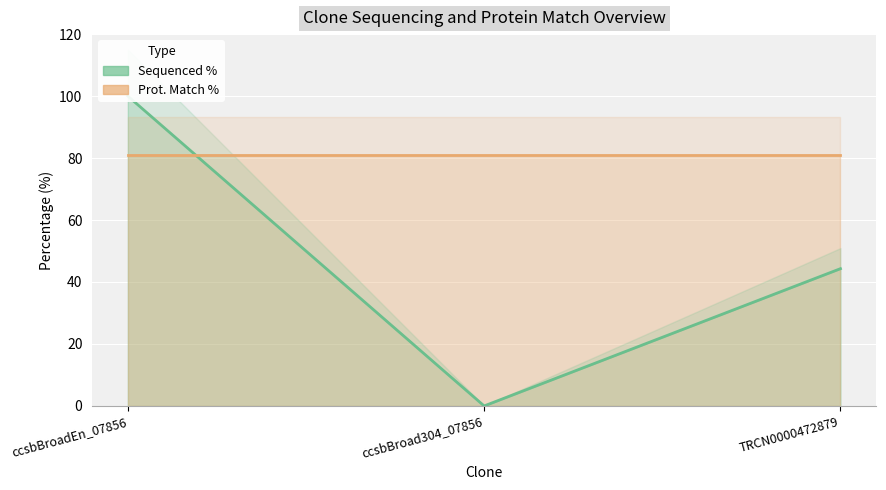

What position from the left is ccsbBroadEn_07856?

1